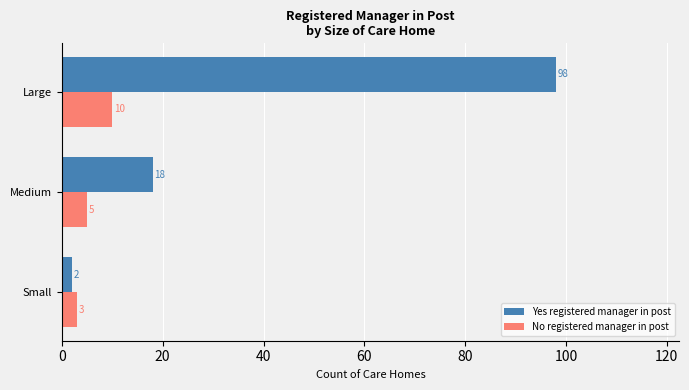

At how many categories does at least one series exceed 78?

1